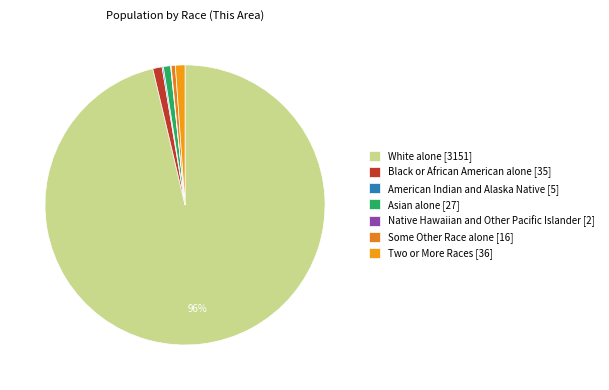

To the nearest percent, what is the difference between the American Indian and Alaska Native and Black or African American alone slice percentages?

1%